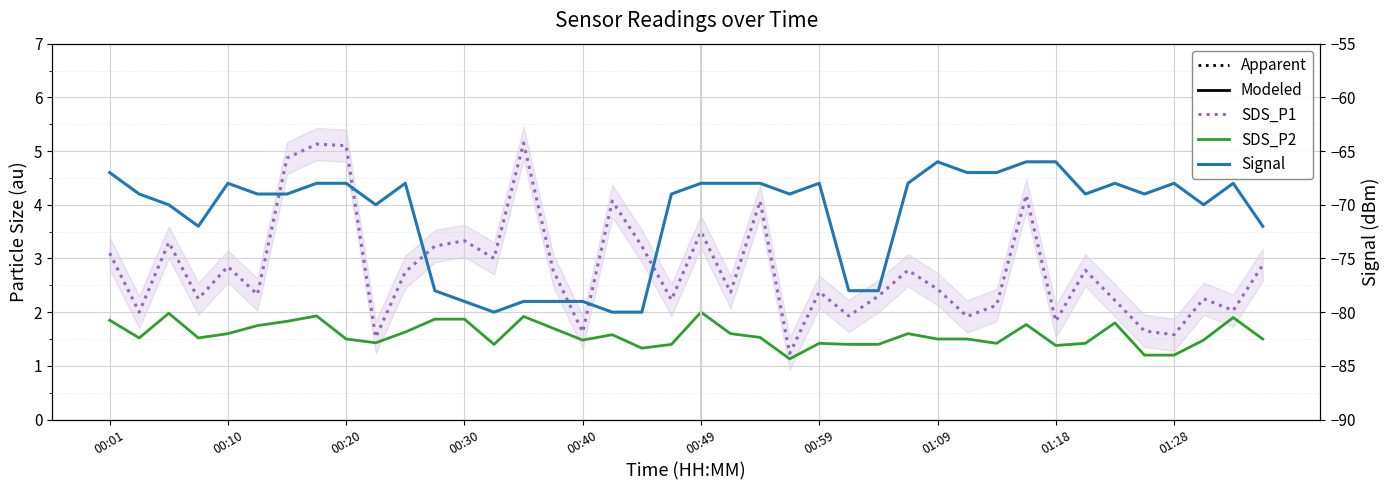

At 22, list the series in order from largest to smallest.

SDS_P1, SDS_P2, Signal